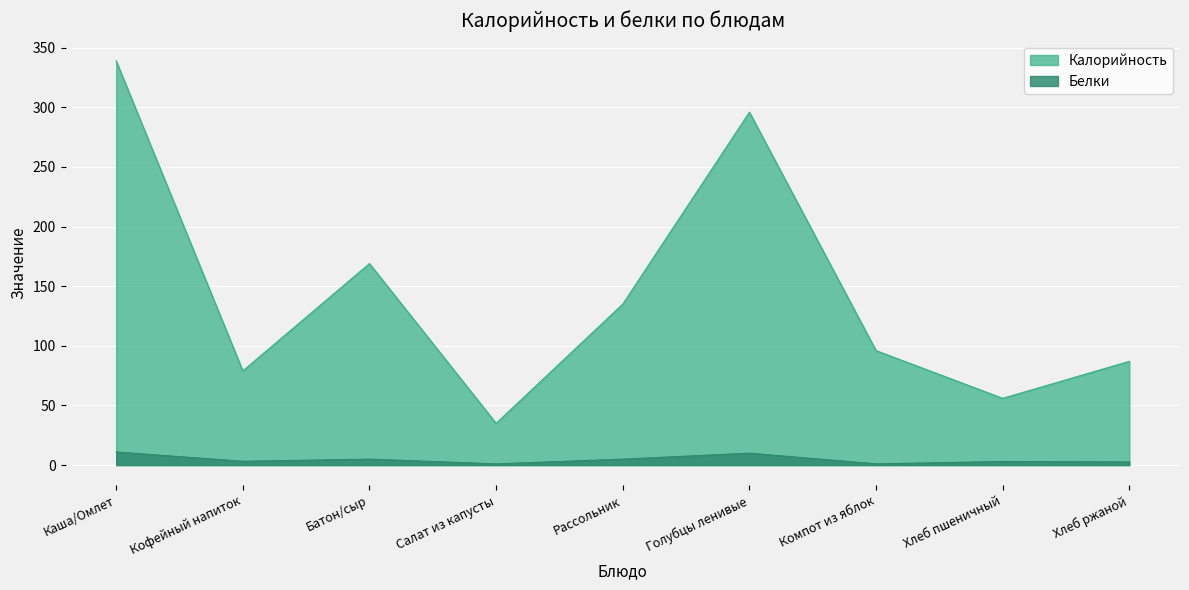

How many series are shown in this chart?

2